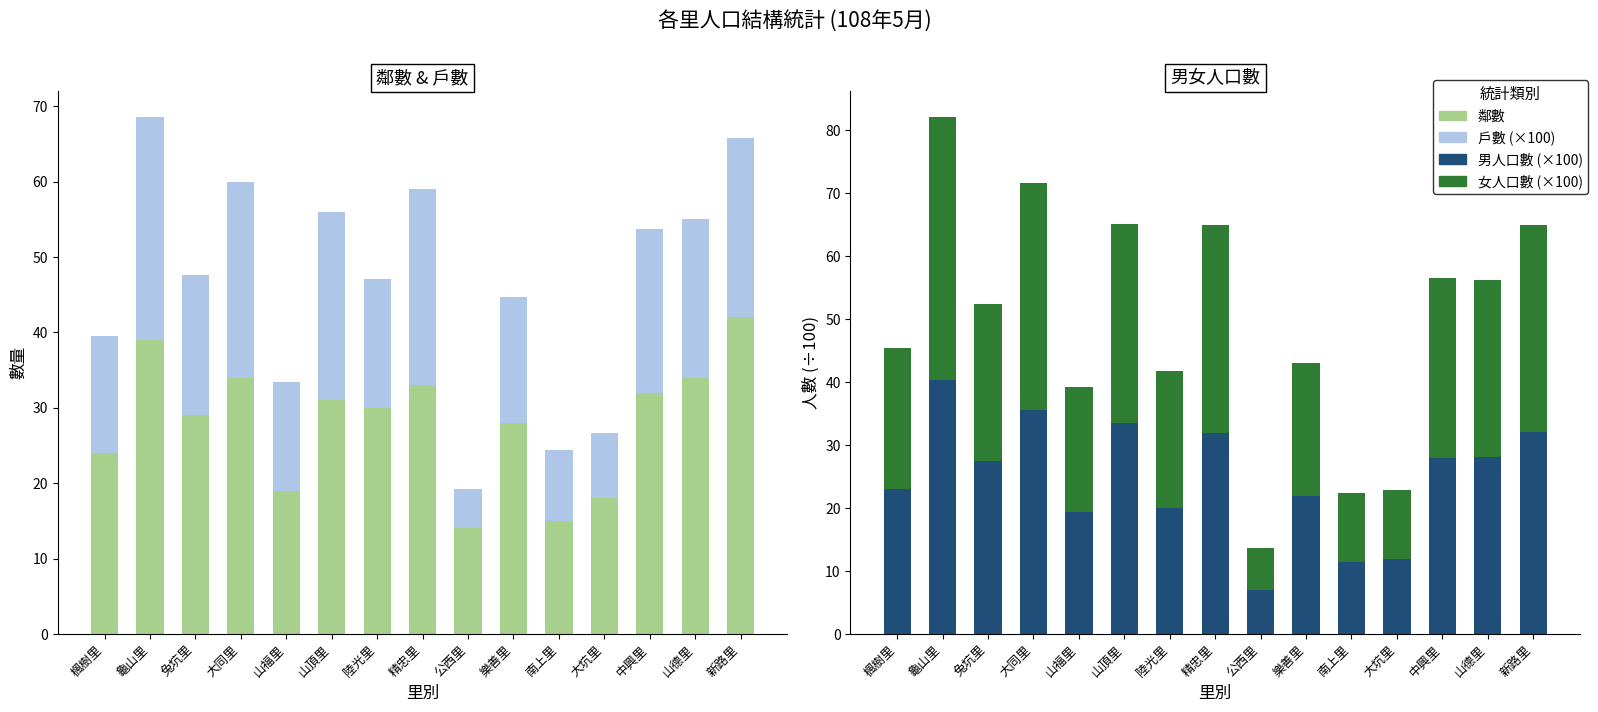

At which label does 男人口數 (×100) reach its minimum?

公西里